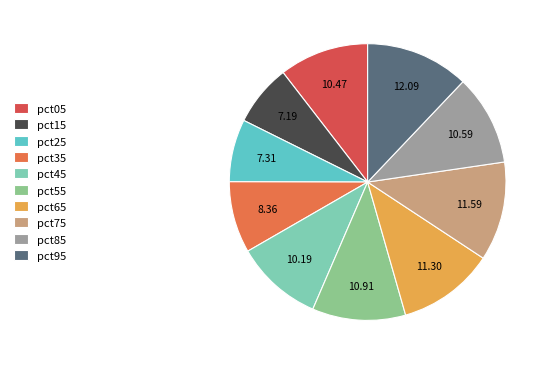

To the nearest percent, what is the combined percentage of pct95 and pct25?

19%